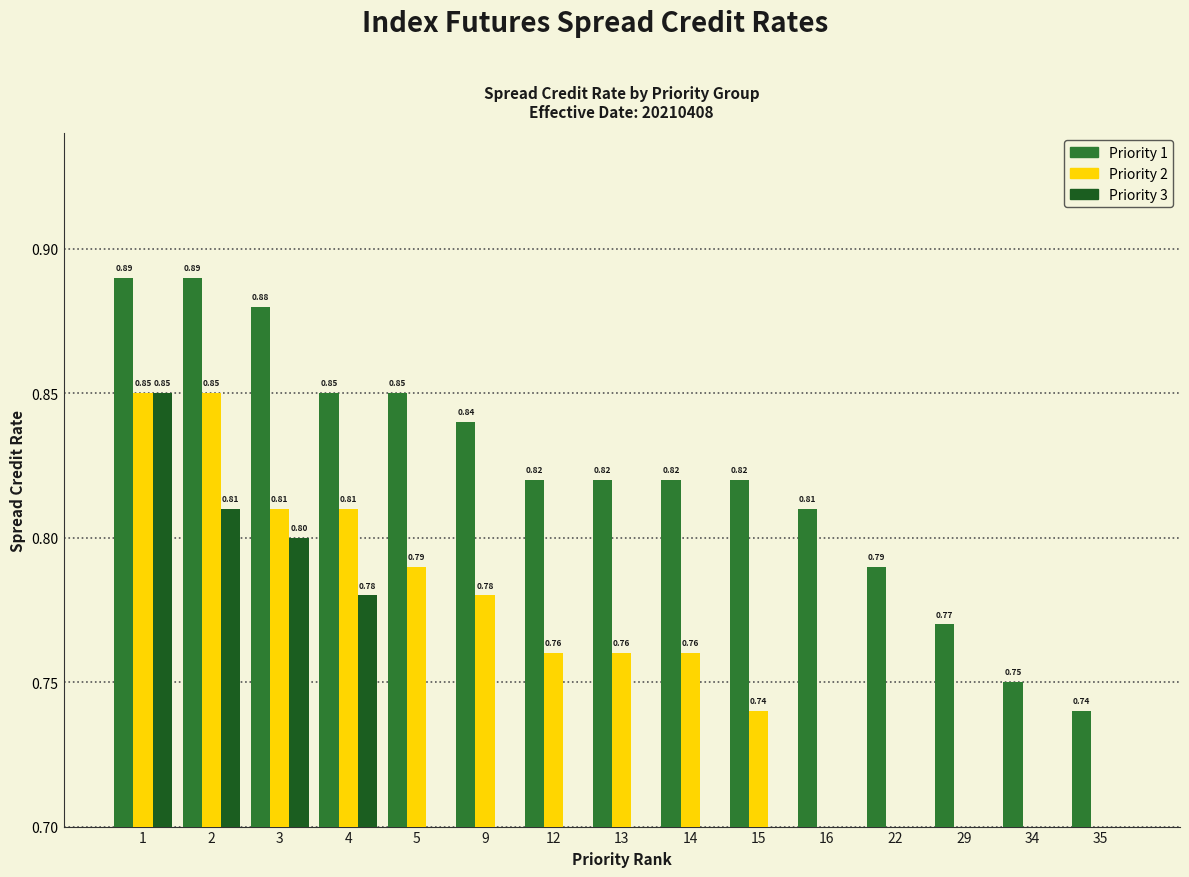

What is the difference between the Priority 1 values at 34 and 14?

0.1